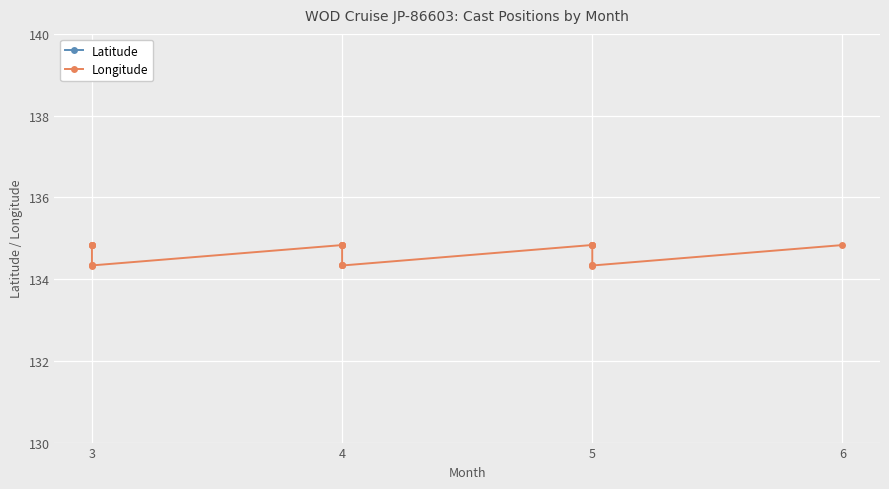

At which label does Longitude reach its peak?

3